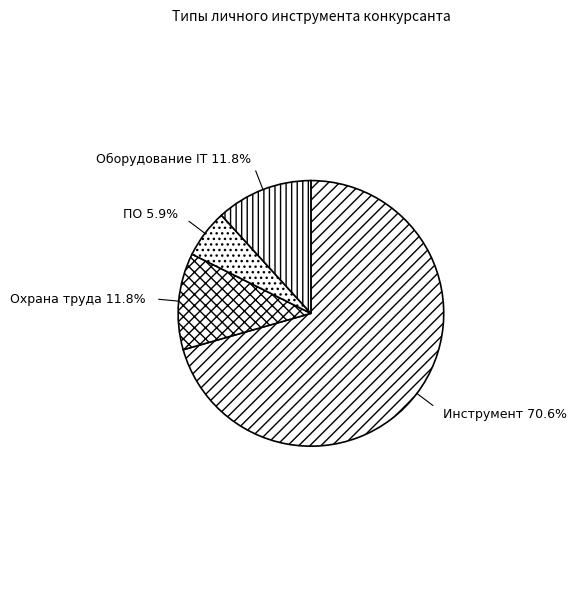

To the nearest percent, what portion does Оборудование IT represent?

12%